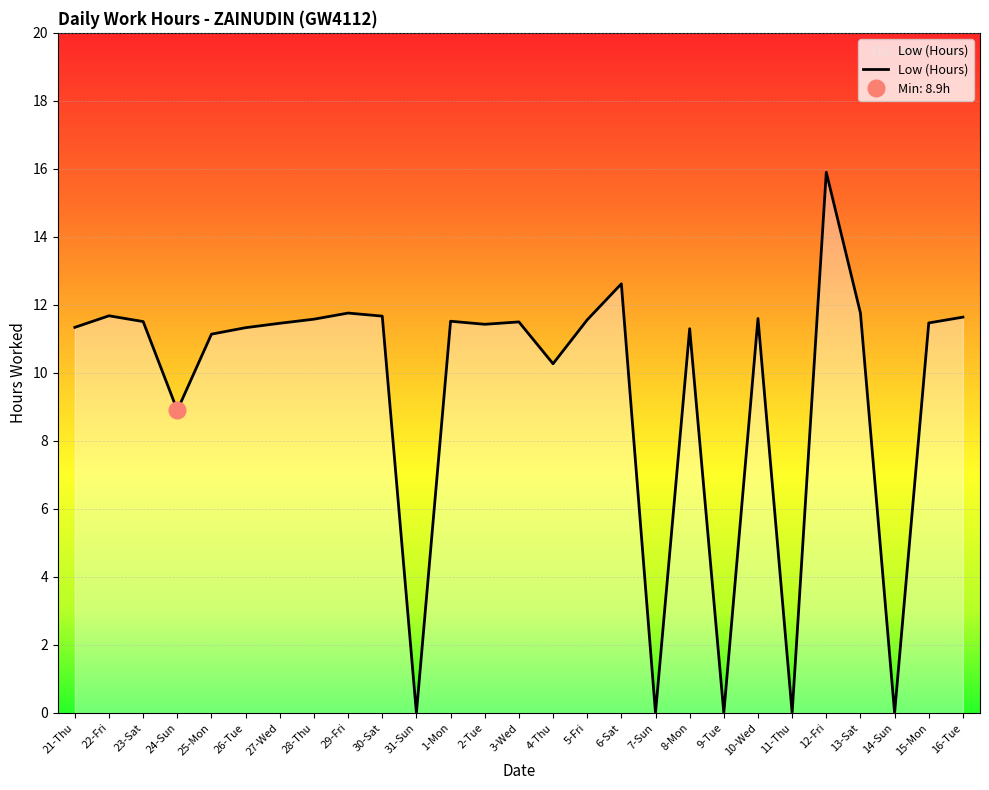

Approximately how many times larger is the value at 3-Wed compared to 24-Sun?

1.3